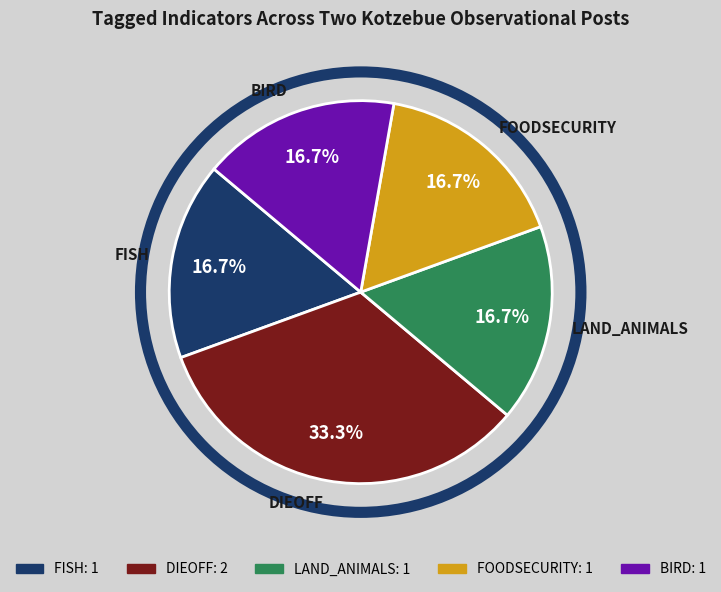

What is the largest slice in the pie chart?

DIEOFF